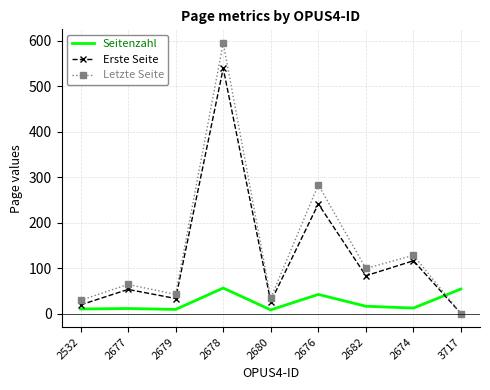

What is the greatest value displayed?

595